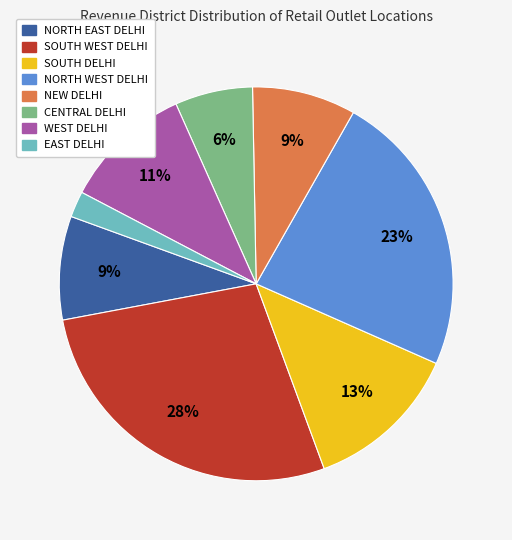

Do SOUTH DELHI and NORTH WEST DELHI together represent more than half of the pie?

No